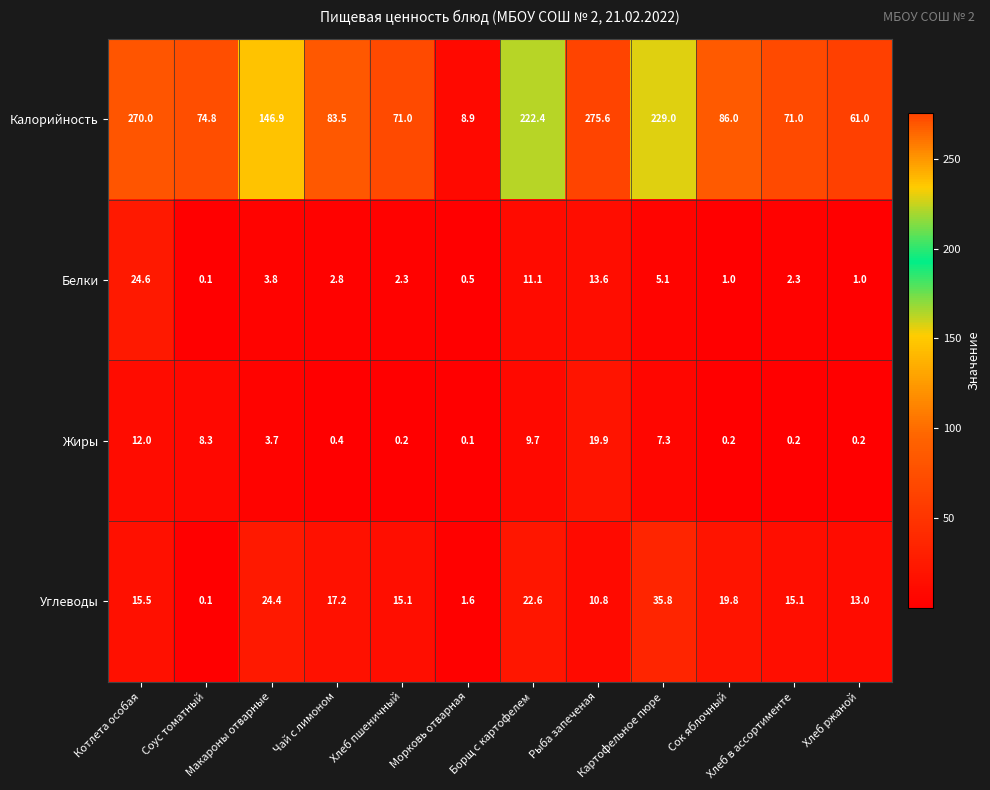

Which series has the widest spread of values?

Калорийность